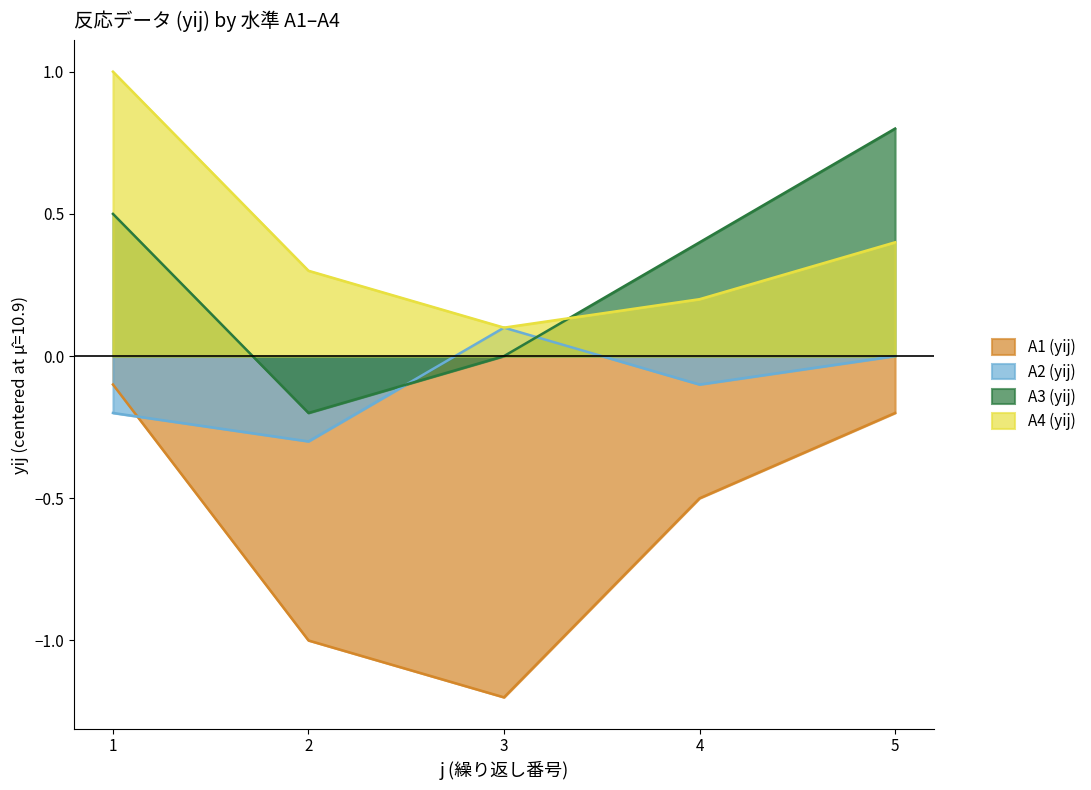

List the labels in order of A4 (yij) value, largest first.

1, 5, 2, 4, 3